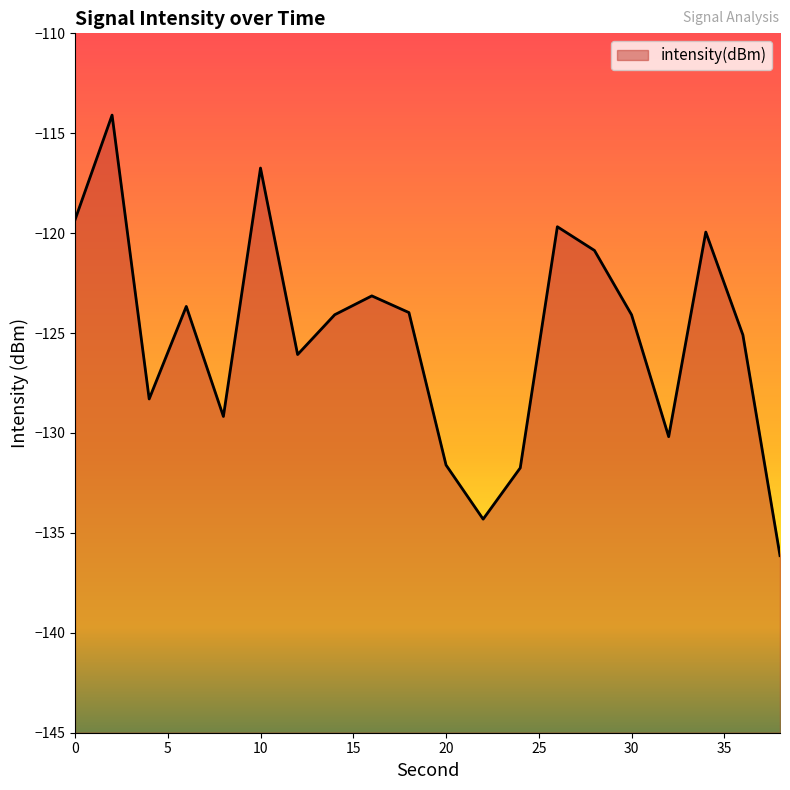

Reading left to right, what are all the values shown in this chart?

-119.3	-114.1	-128.3	-123.7	-129.2	-116.7	-126.1	-124.1	-123.1	-124.0	-131.6	-134.3	-131.7	-119.7	-120.9	-124.1	-130.2	-119.9	-125.1	-136.1